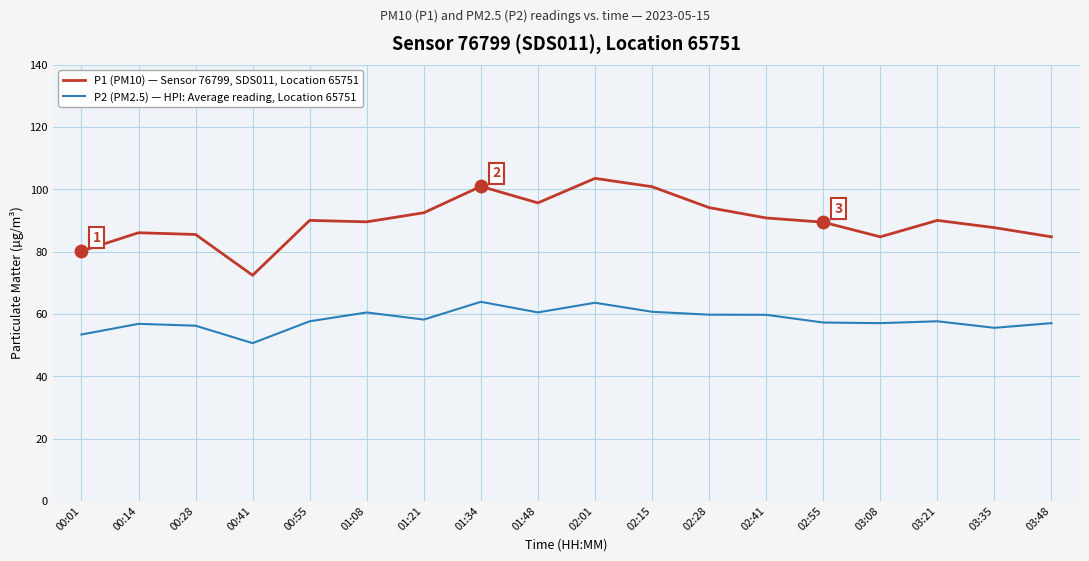

What are all the series names shown in the legend?

P1 (PM10) — Sensor 76799, SDS011, Location 65751, P2 (PM2.5) — HPI: Average reading, Location 65751